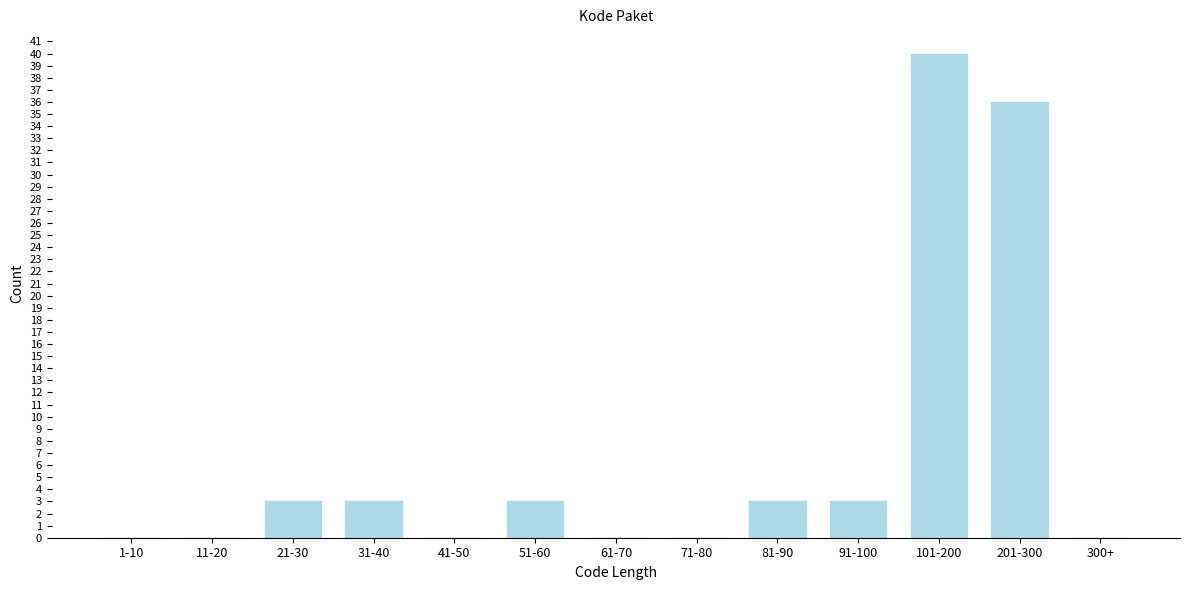

Reading left to right, extract all data points from this chart.

1-10=0	11-20=0	21-30=3	31-40=3	41-50=0	51-60=3	61-70=0	71-80=0	81-90=3	91-100=3	101-200=40	201-300=36	300+=0